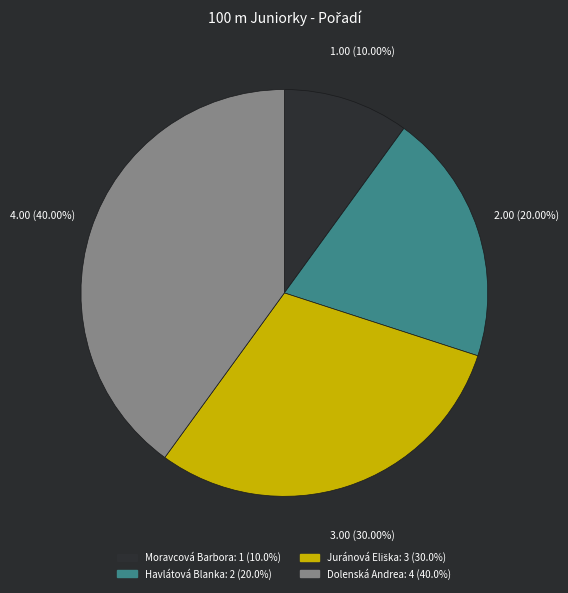

Count the number of slices in the pie.

4